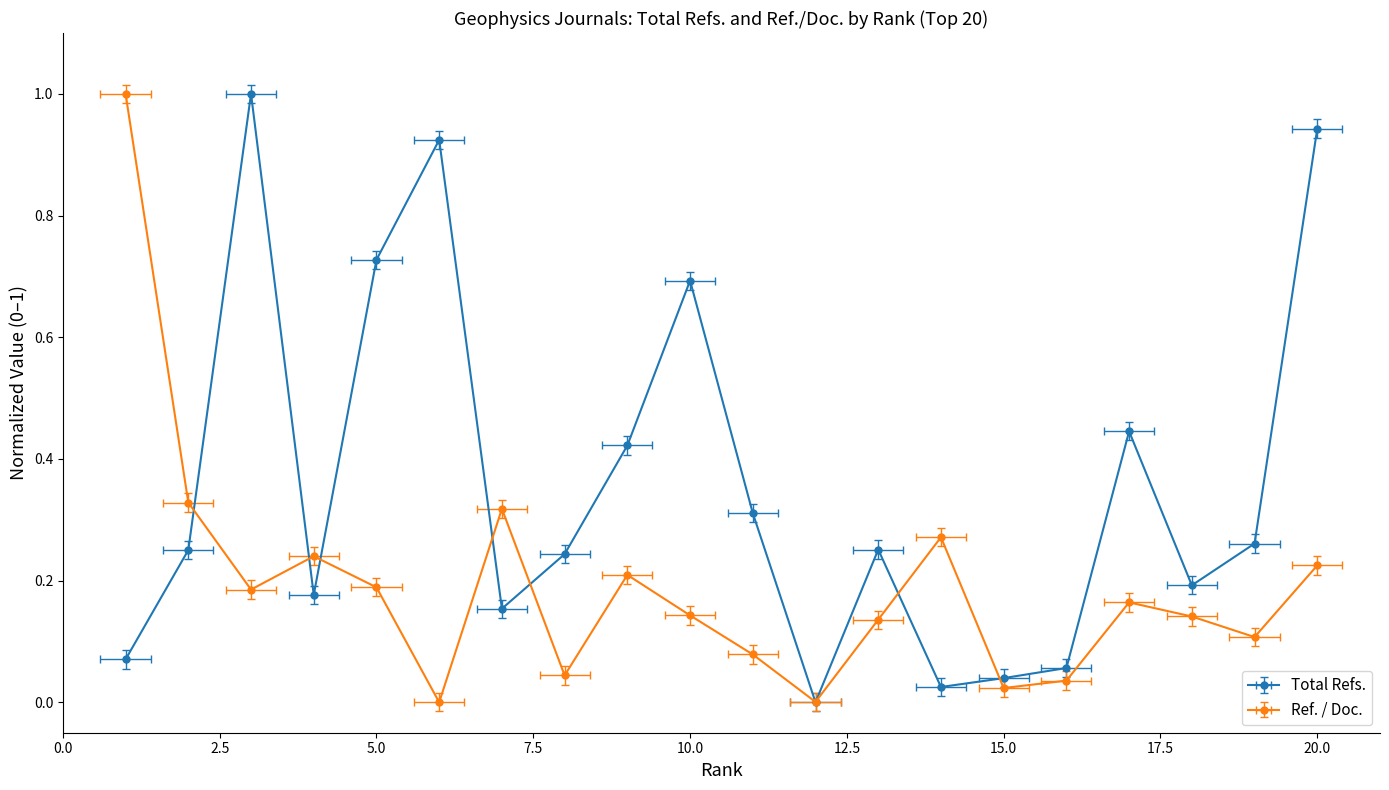

What is the average value of the Total Refs. series?

0.4